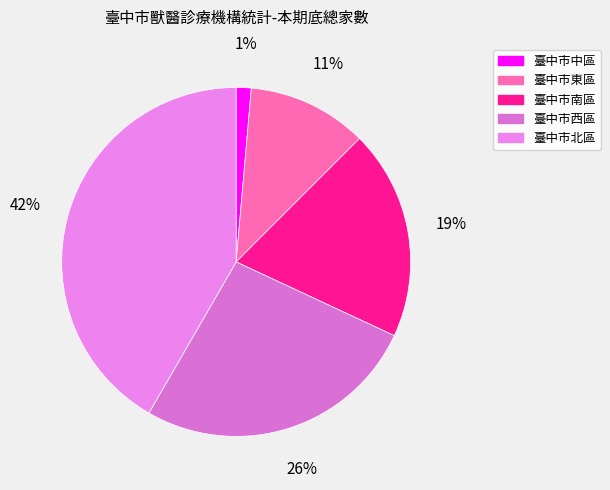

Count the number of slices in the pie.

5